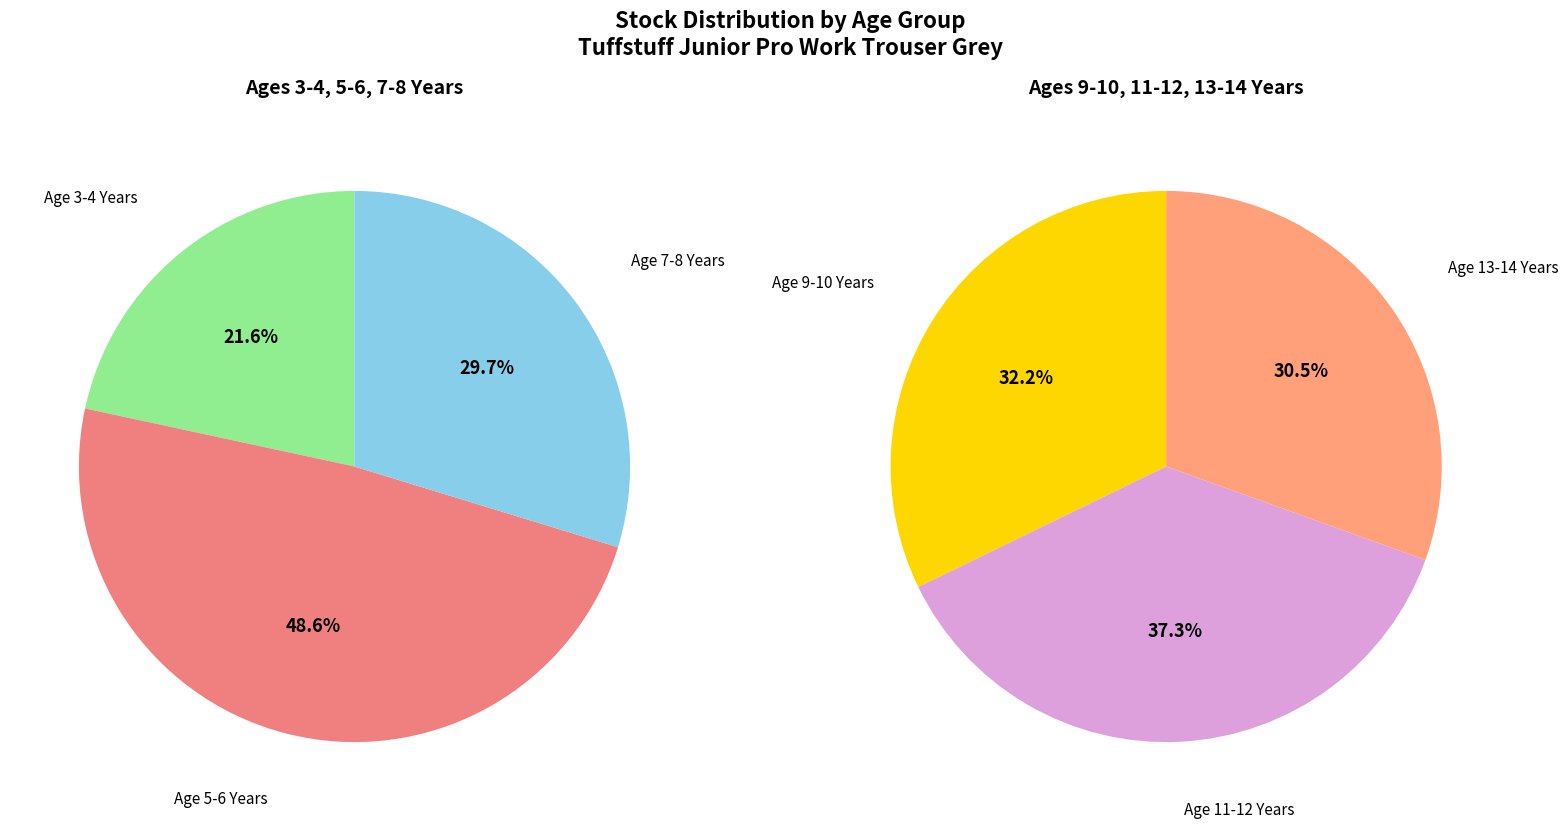

Between Age 9-10 Years and Age 3-4 Years, which is larger?

Age 9-10 Years